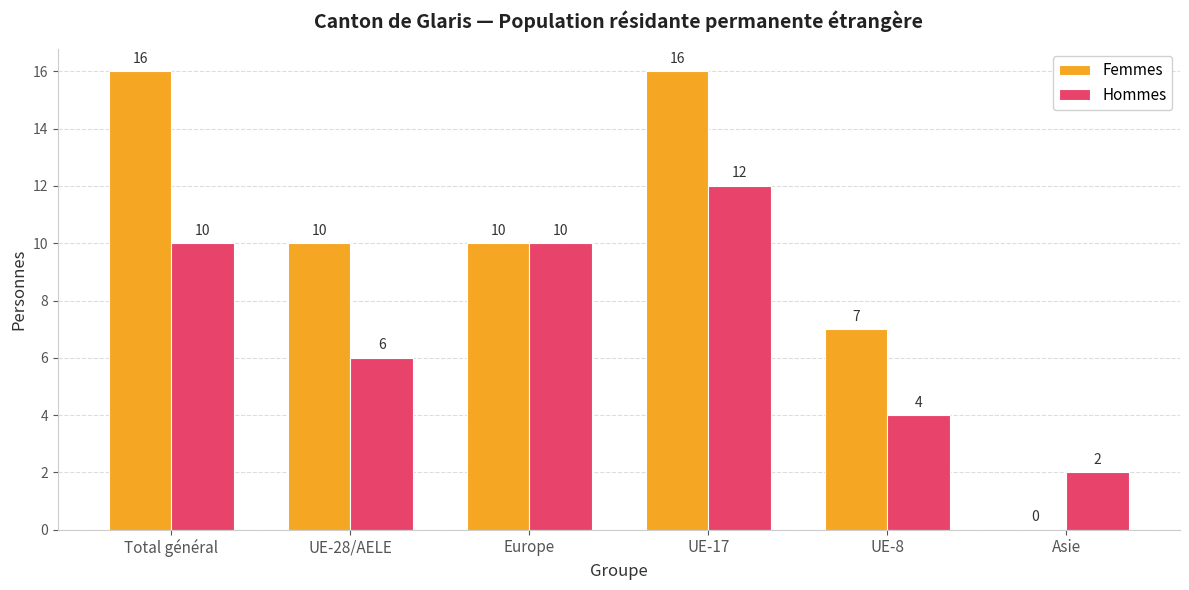

How many Hommes values are between 4 and 10?

4